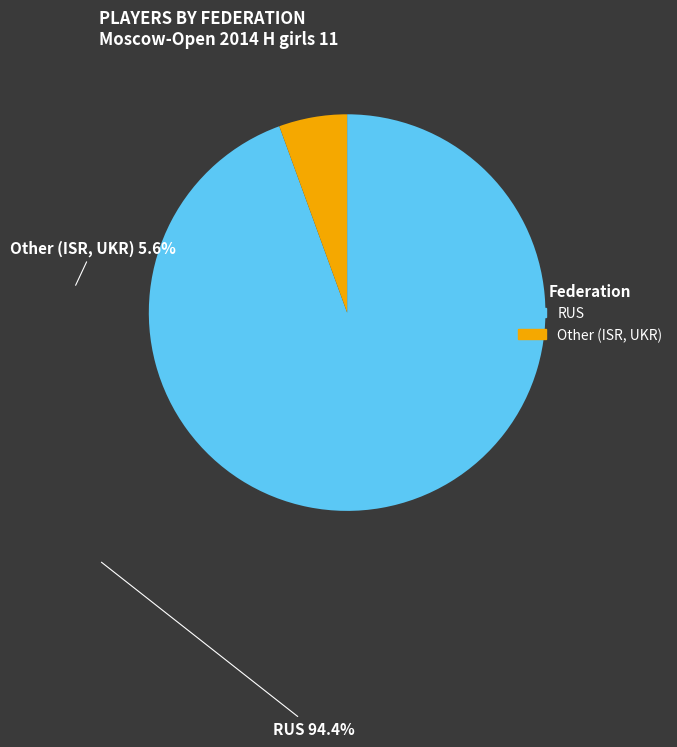

Is it true that RUS is 99% of the pie?

False